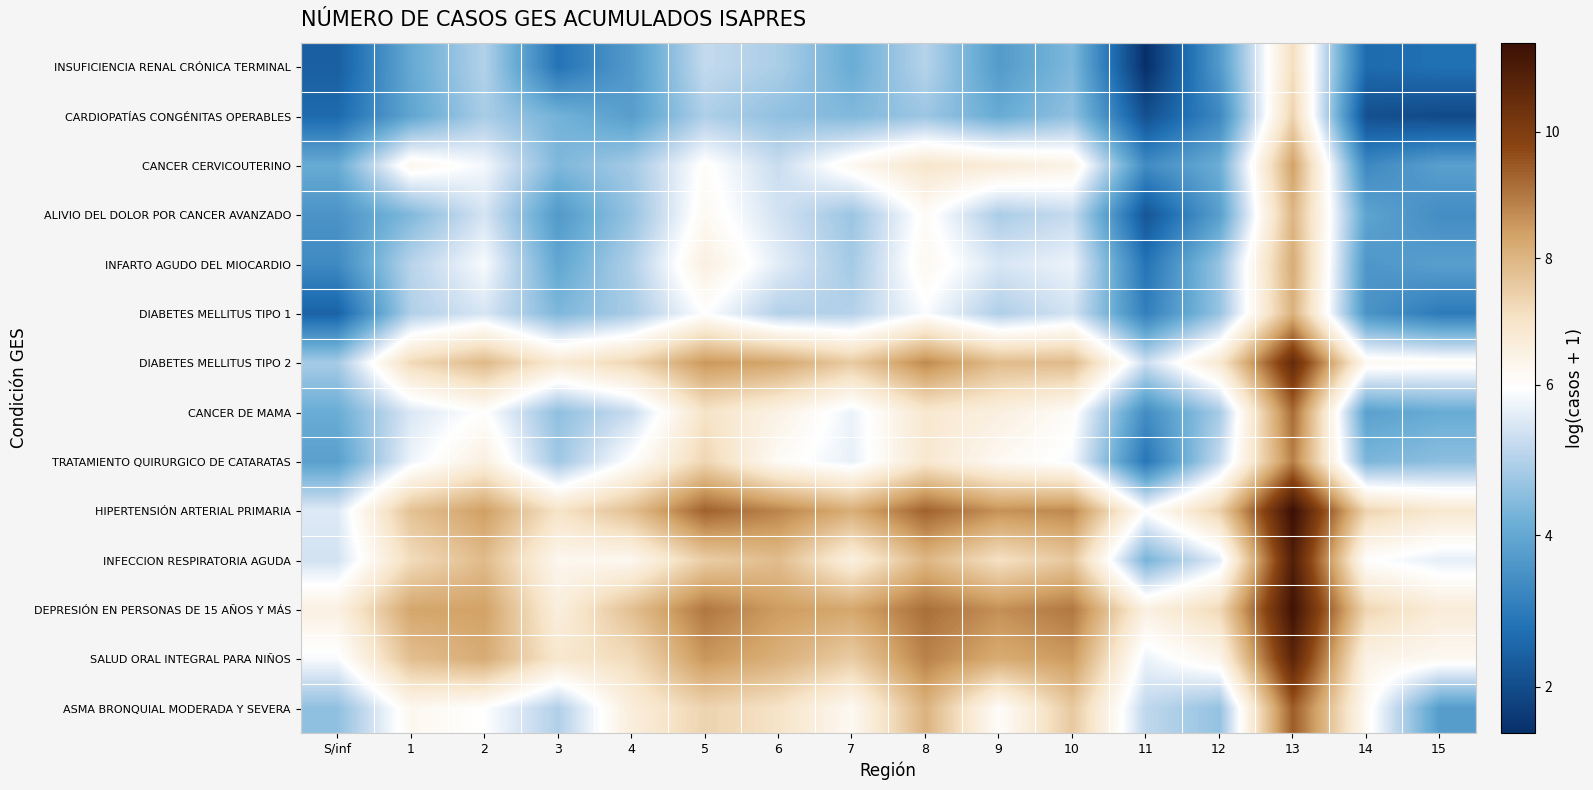

What is the difference between the highest and lowest values at 4?

4.1